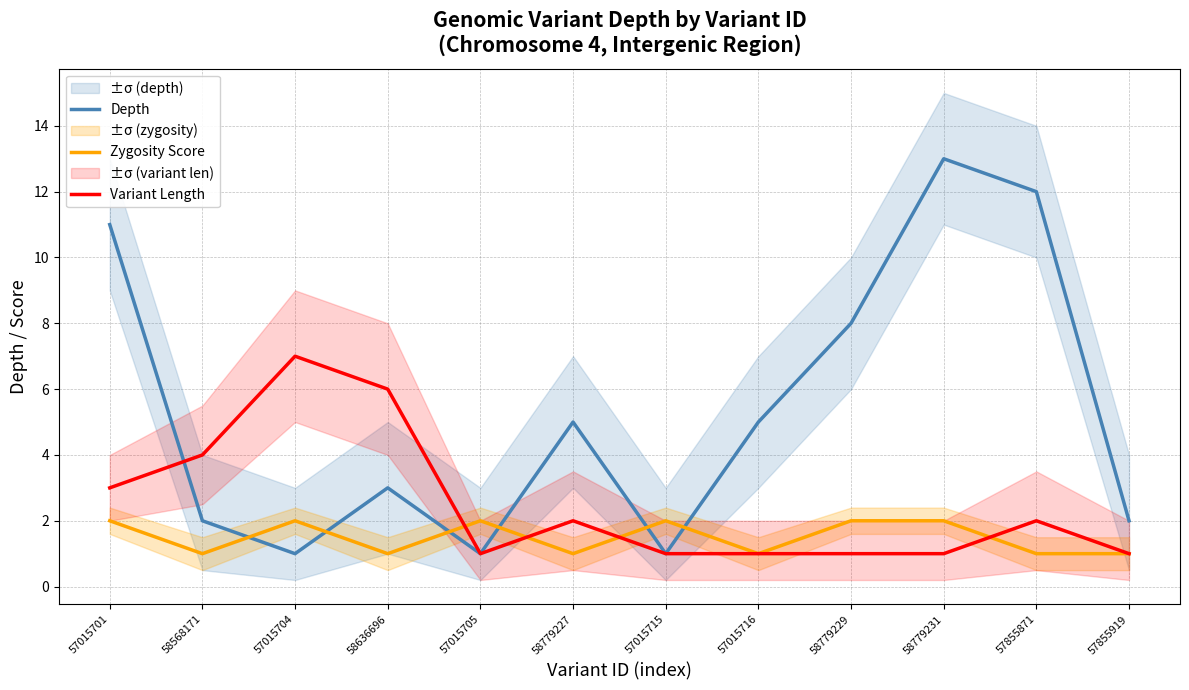

Which series has the largest range (max minus min)?

Depth